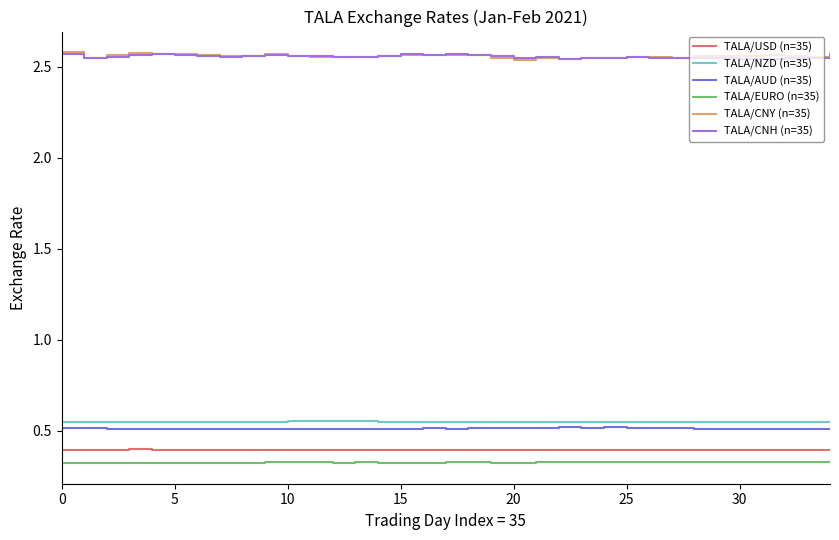

Count the TALA/CNH (n=35) values in the range 2 to 3.

35